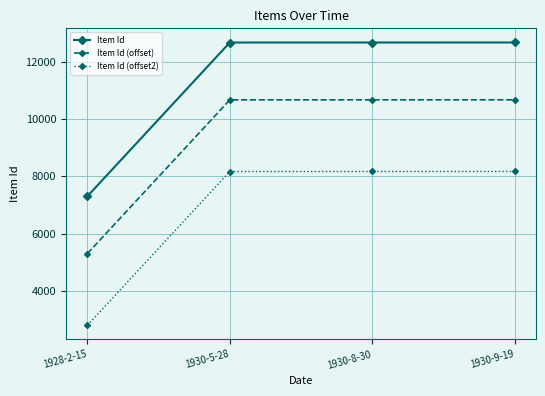

What is the label of the 1st point from the right?

1930-9-19